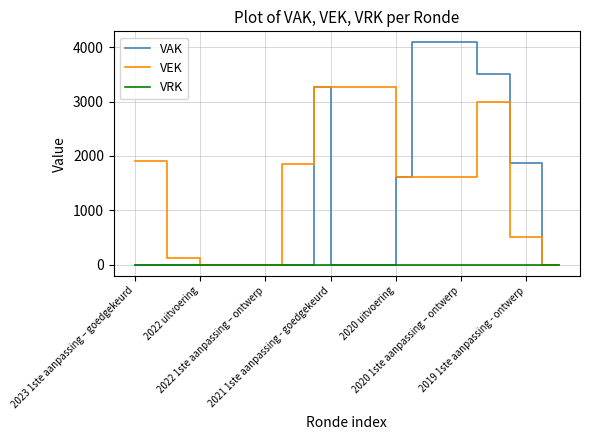

Rank the series by their average value, from lowest to highest.

VRK, VAK, VEK